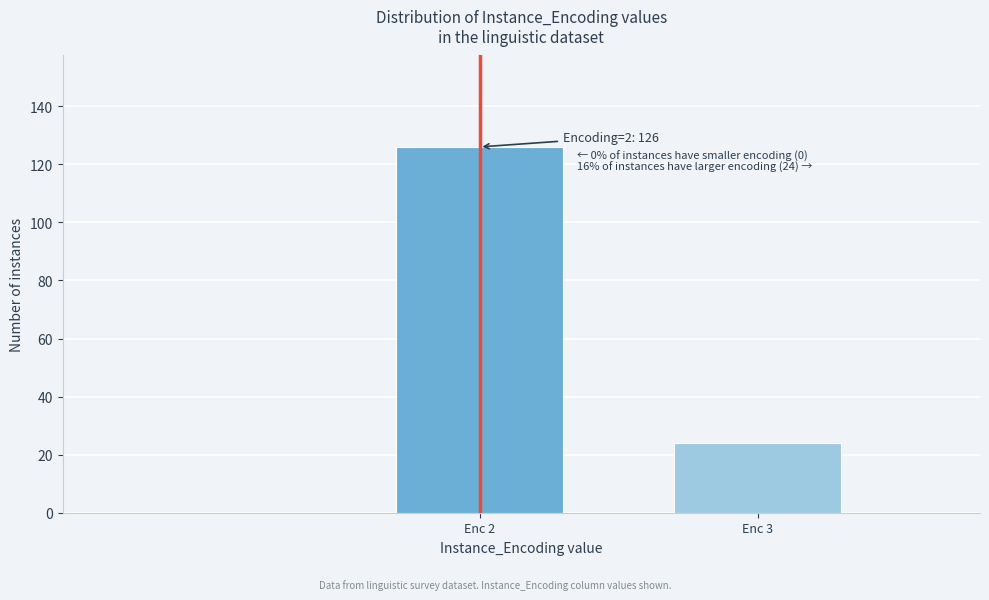

Reading left to right, extract all data points from this chart.

126	24